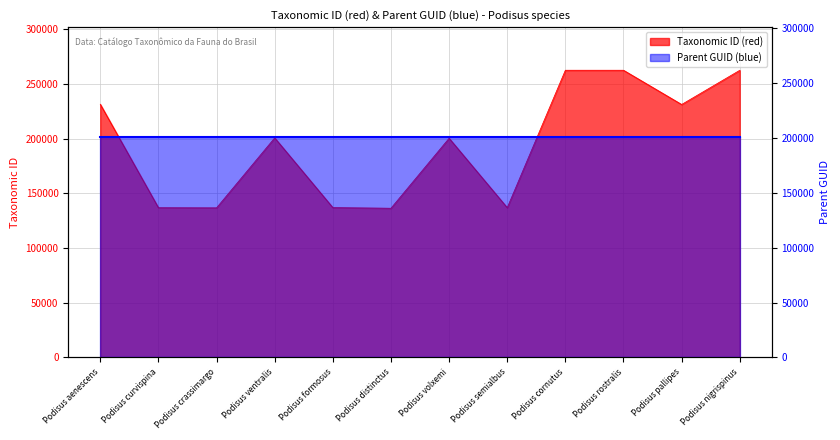

At which category does the data reach its first local peak?

Podisus ventralis